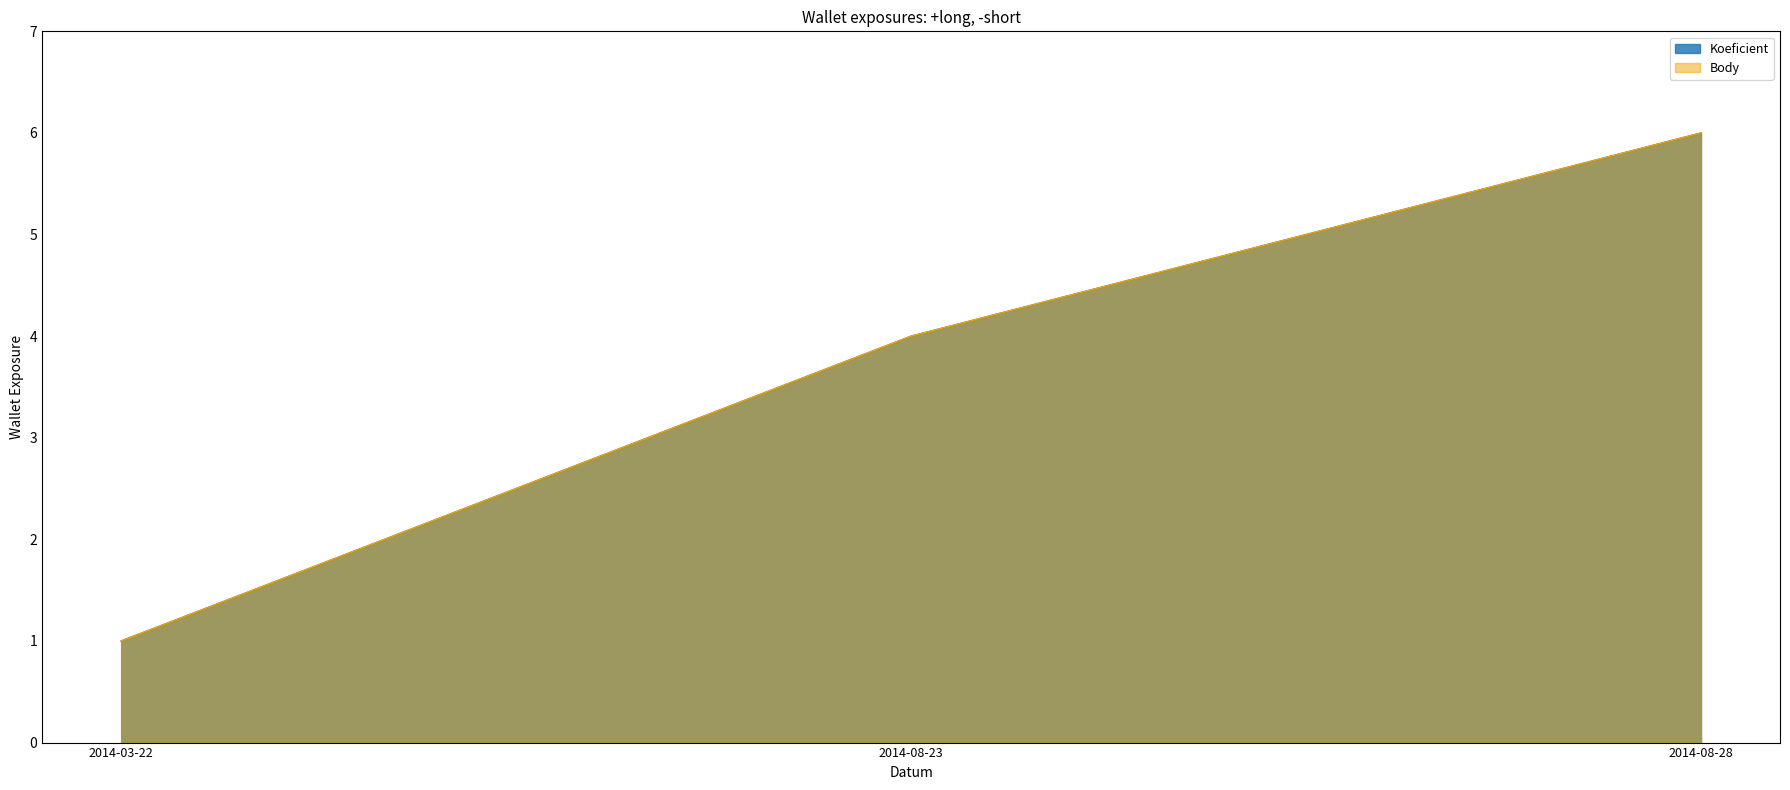

True or false: Koeficient has a value of 3 at 2014-08-23.

False